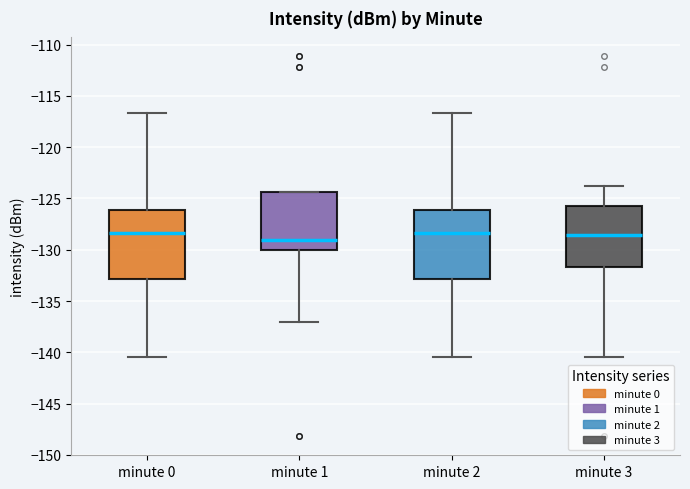

Reading left to right, read every box against the y-axis: the position of its median line, the range the box covers, and the ends of its whiskers. The values are not printed on the chart, so give them approximately, as read against the axis.

minute 0: median -128.5, box -133.0 to -126.0, whiskers -140.5 to -116.5
minute 1: median -129.0, box -130.0 to -124.5, whiskers -137.0 to -124.5
minute 2: median -128.5, box -133.0 to -126.0, whiskers -140.5 to -116.5
minute 3: median -128.5, box -131.5 to -125.5, whiskers -140.5 to -124.0